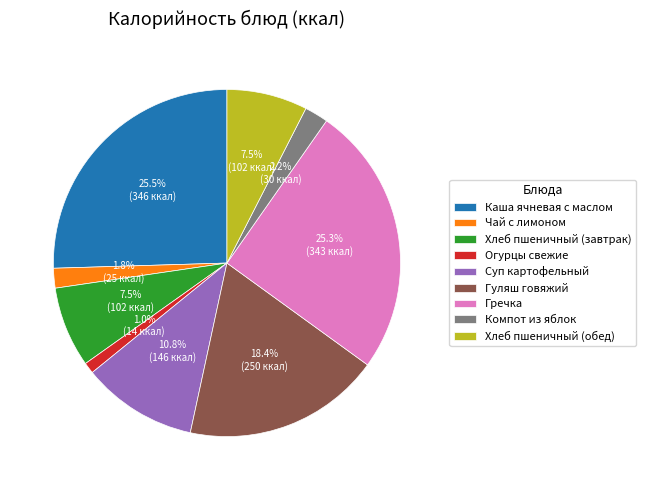

What is the ratio of the value at Суп картофельный to the value at Хлеб пшеничный (завтрак)?

1.4